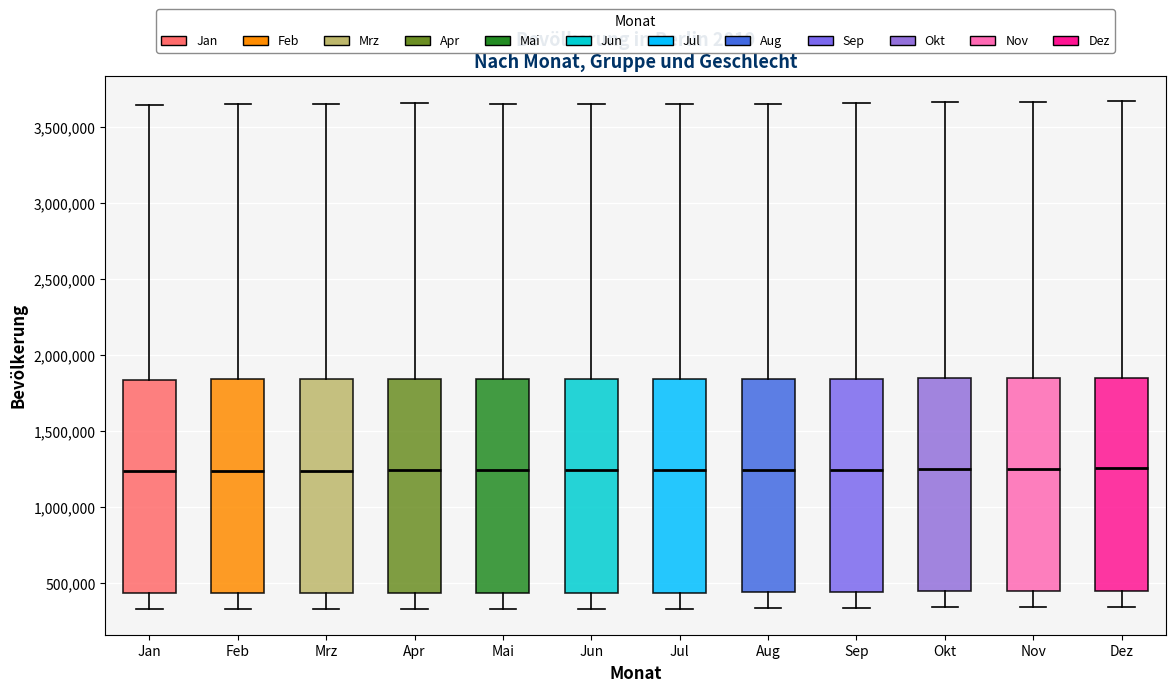

Reading left to right, transcribe this box plot: for each box, give where its median line is, the range the box spans, and where its two whiskers end, as read against the y-axis. The values are not printed on the chart, so give them approximately, as read against the axis.

Jan: median 1250000, box 450000 to 1850000, whiskers 350000 to 3650000
Feb: median 1250000, box 450000 to 1850000, whiskers 350000 to 3650000
Mrz: median 1250000, box 450000 to 1850000, whiskers 350000 to 3650000
Apr: median 1250000, box 450000 to 1850000, whiskers 350000 to 3650000
Mai: median 1250000, box 450000 to 1850000, whiskers 350000 to 3650000
Jun: median 1250000, box 450000 to 1850000, whiskers 350000 to 3650000
Jul: median 1250000, box 450000 to 1850000, whiskers 350000 to 3650000
Aug: median 1250000, box 450000 to 1850000, whiskers 350000 to 3650000
Sep: median 1250000, box 450000 to 1850000, whiskers 350000 to 3650000
Okt: median 1250000, box 450000 to 1850000, whiskers 350000 to 3650000
Nov: median 1250000, box 450000 to 1850000, whiskers 350000 to 3650000
Dez: median 1250000, box 450000 to 1850000, whiskers 350000 to 3650000